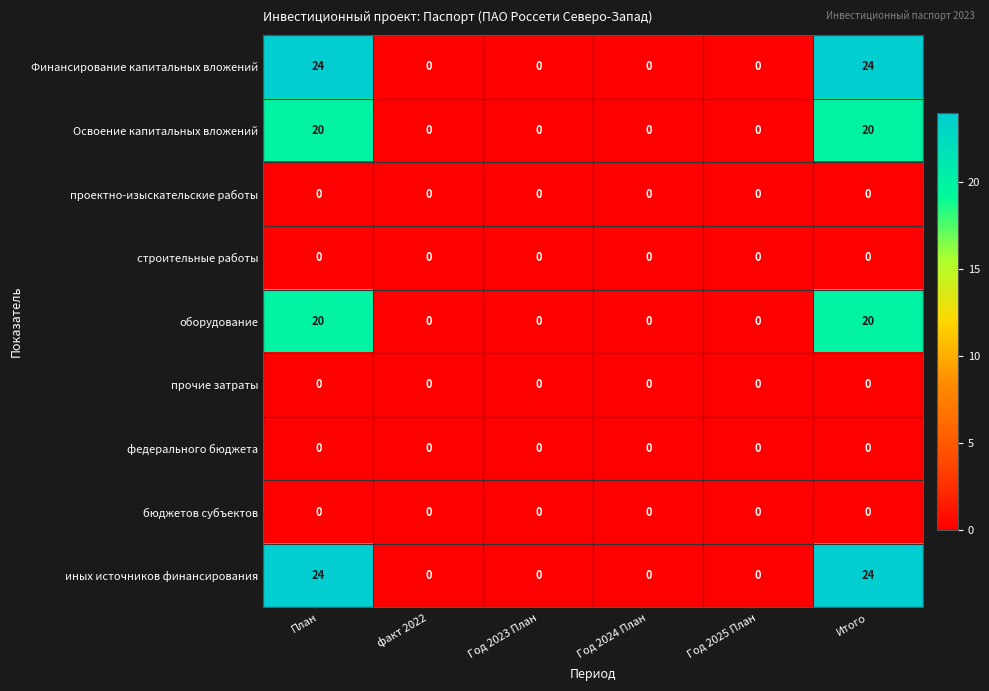

What is the highest value of the иных источников финансирования series?

24